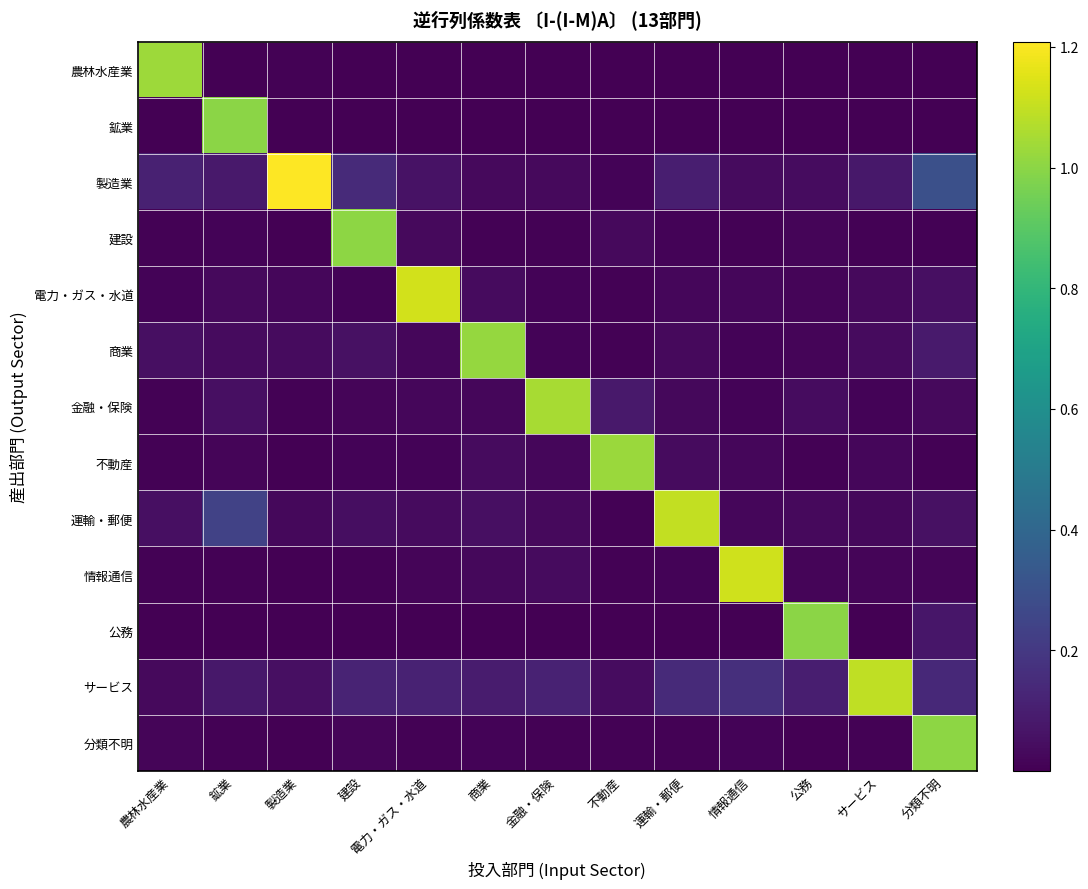

Reading right to left, list all the values displayed in this chart.

農林水産業: 分類不明=0.0	サービス=0.0	公務=0.0	情報通信=0.0	運輸・郵便=0.0	不動産=0.0	金融・保険=0.0	商業=0.0	電力・ガス・水道=0.0	建設=0.0	製造業=0.0	鉱業=0.0	農林水産業=1.0
鉱業: 分類不明=0.0	サービス=0.0	公務=0.0	情報通信=0.0	運輸・郵便=0.0	不動産=0.0	金融・保険=0.0	商業=0.0	電力・ガス・水道=0.0	建設=0.0	製造業=0.0	鉱業=1.0	農林水産業=0.0
製造業: 分類不明=0.3	サービス=0.1	公務=0.0	情報通信=0.0	運輸・郵便=0.1	不動産=0.0	金融・保険=0.0	商業=0.0	電力・ガス・水道=0.1	建設=0.1	製造業=1.2	鉱業=0.1	農林水産業=0.1
建設: 分類不明=0.0	サービス=0.0	公務=0.0	情報通信=0.0	運輸・郵便=0.0	不動産=0.0	金融・保険=0.0	商業=0.0	電力・ガス・水道=0.0	建設=1.0	製造業=0.0	鉱業=0.0	農林水産業=0.0
電力・ガス・水道: 分類不明=0.1	サービス=0.0	公務=0.0	情報通信=0.0	運輸・郵便=0.0	不動産=0.0	金融・保険=0.0	商業=0.0	電力・ガス・水道=1.1	建設=0.0	製造業=0.0	鉱業=0.0	農林水産業=0.0
商業: 分類不明=0.1	サービス=0.0	公務=0.0	情報通信=0.0	運輸・郵便=0.0	不動産=0.0	金融・保険=0.0	商業=1.0	電力・ガス・水道=0.0	建設=0.1	製造業=0.0	鉱業=0.0	農林水産業=0.0
金融・保険: 分類不明=0.0	サービス=0.0	公務=0.0	情報通信=0.0	運輸・郵便=0.0	不動産=0.1	金融・保険=1.1	商業=0.0	電力・ガス・水道=0.0	建設=0.0	製造業=0.0	鉱業=0.0	農林水産業=0.0
不動産: 分類不明=0.0	サービス=0.0	公務=0.0	情報通信=0.0	運輸・郵便=0.0	不動産=1.0	金融・保険=0.0	商業=0.0	電力・ガス・水道=0.0	建設=0.0	製造業=0.0	鉱業=0.0	農林水産業=0.0
運輸・郵便: 分類不明=0.1	サービス=0.0	公務=0.0	情報通信=0.0	運輸・郵便=1.1	不動産=0.0	金融・保険=0.0	商業=0.1	電力・ガス・水道=0.0	建設=0.0	製造業=0.0	鉱業=0.2	農林水産業=0.0
情報通信: 分類不明=0.0	サービス=0.0	公務=0.0	情報通信=1.1	運輸・郵便=0.0	不動産=0.0	金融・保険=0.0	商業=0.0	電力・ガス・水道=0.0	建設=0.0	製造業=0.0	鉱業=0.0	農林水産業=0.0
公務: 分類不明=0.1	サービス=0.0	公務=1.0	情報通信=0.0	運輸・郵便=0.0	不動産=0.0	金融・保険=0.0	商業=0.0	電力・ガス・水道=0.0	建設=0.0	製造業=0.0	鉱業=0.0	農林水産業=0.0
サービス: 分類不明=0.1	サービス=1.1	公務=0.1	情報通信=0.2	運輸・郵便=0.1	不動産=0.0	金融・保険=0.1	商業=0.1	電力・ガス・水道=0.1	建設=0.1	製造業=0.1	鉱業=0.1	農林水産業=0.0
分類不明: 分類不明=1.0	サービス=0.0	公務=0.0	情報通信=0.0	運輸・郵便=0.0	不動産=0.0	金融・保険=0.0	商業=0.0	電力・ガス・水道=0.0	建設=0.0	製造業=0.0	鉱業=0.0	農林水産業=0.0